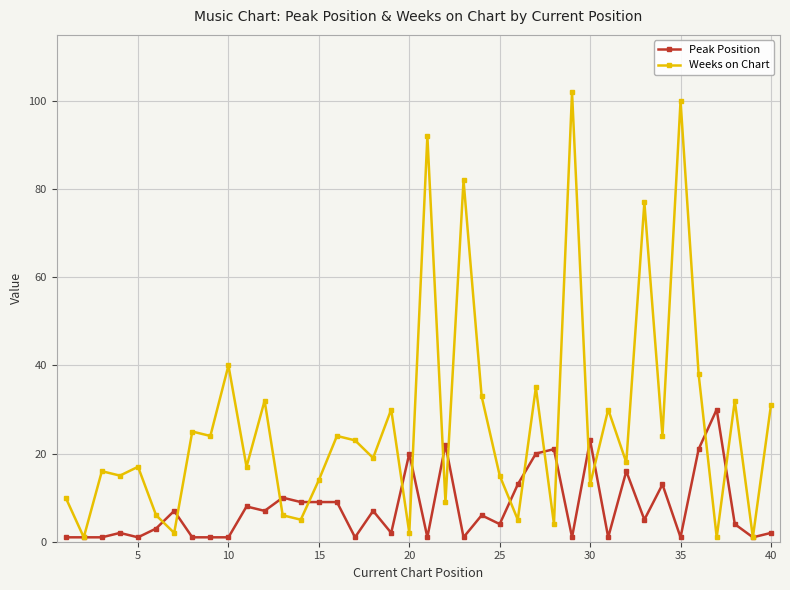

Which series has the largest total across all categories?

Weeks on Chart